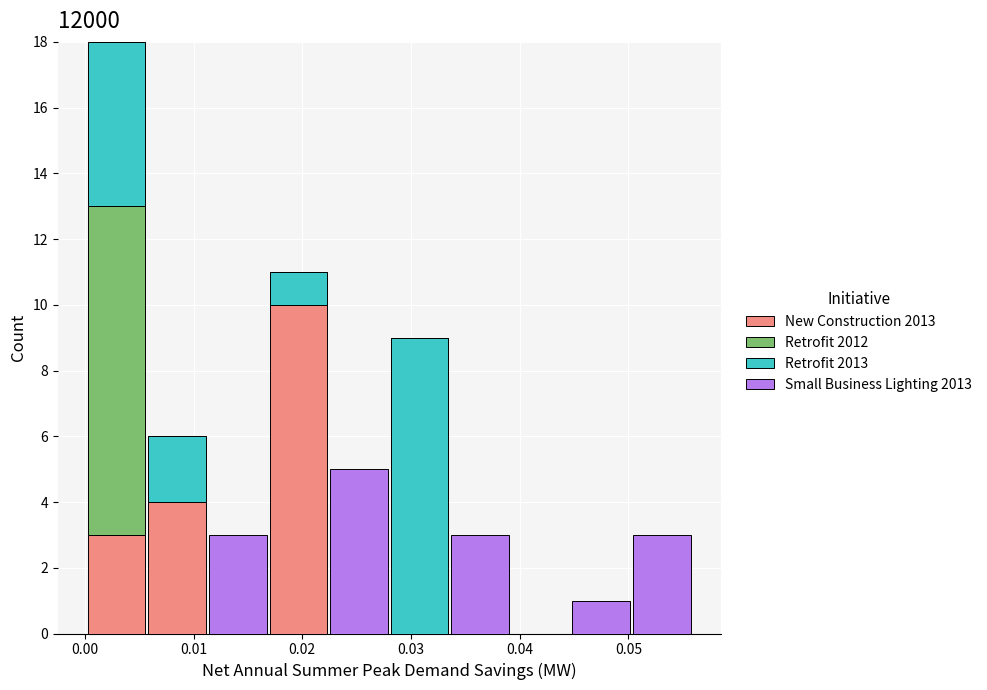

Which range on the x-axis has the tallest stacked bar (by total height)?

0.000 to 0.006